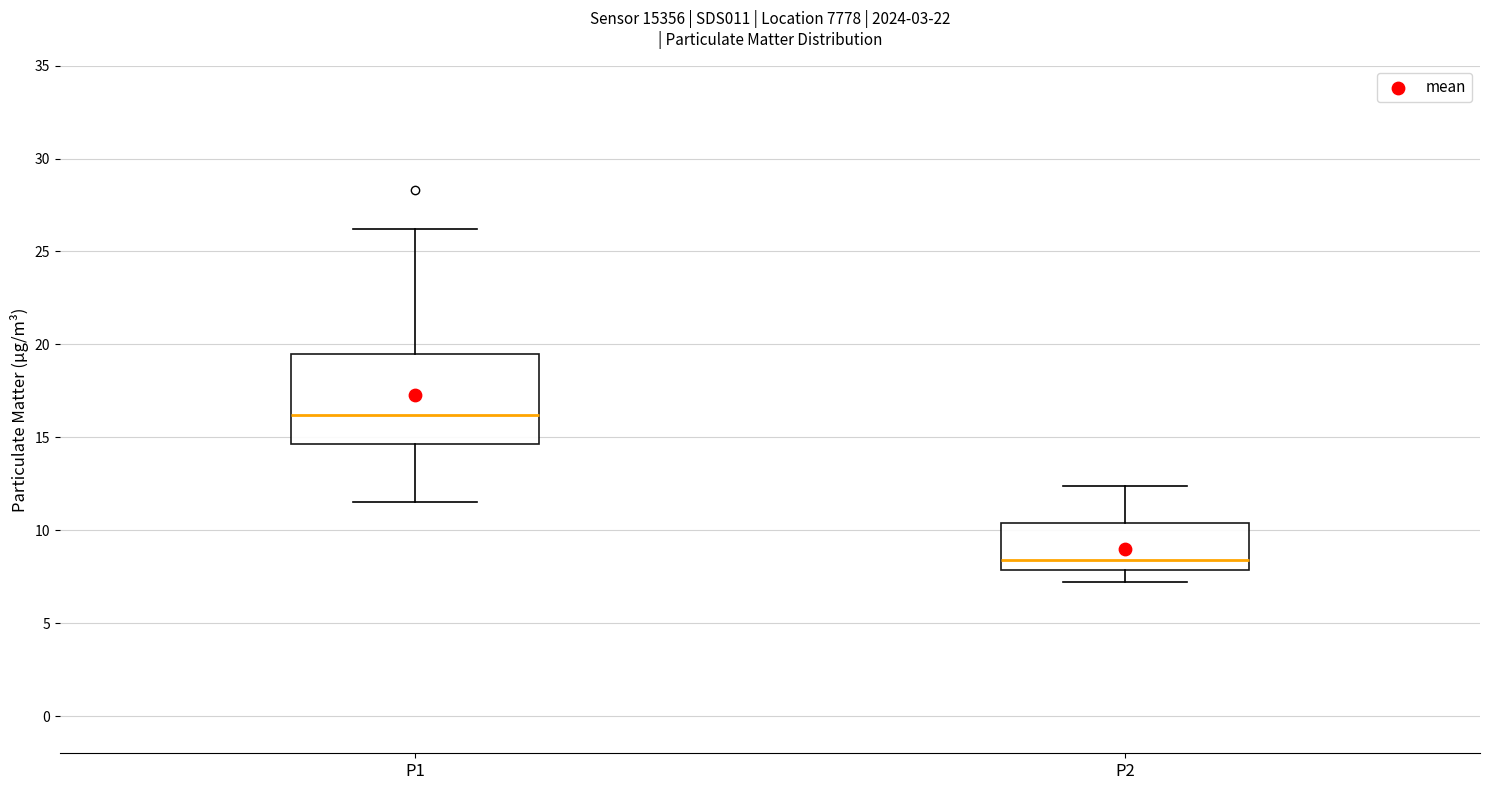

Reading left to right, transcribe this box plot: for each box, give where its median line is, the range the box spans, and where its two whiskers end, as read against the y-axis. The values are not printed on the chart, so give them approximately, as read against the axis.

P1: median 16.0, box 14.5 to 19.5, whiskers 11.5 to 26.0
P2: median 8.5, box 8.0 to 10.5, whiskers 7.0 to 12.5